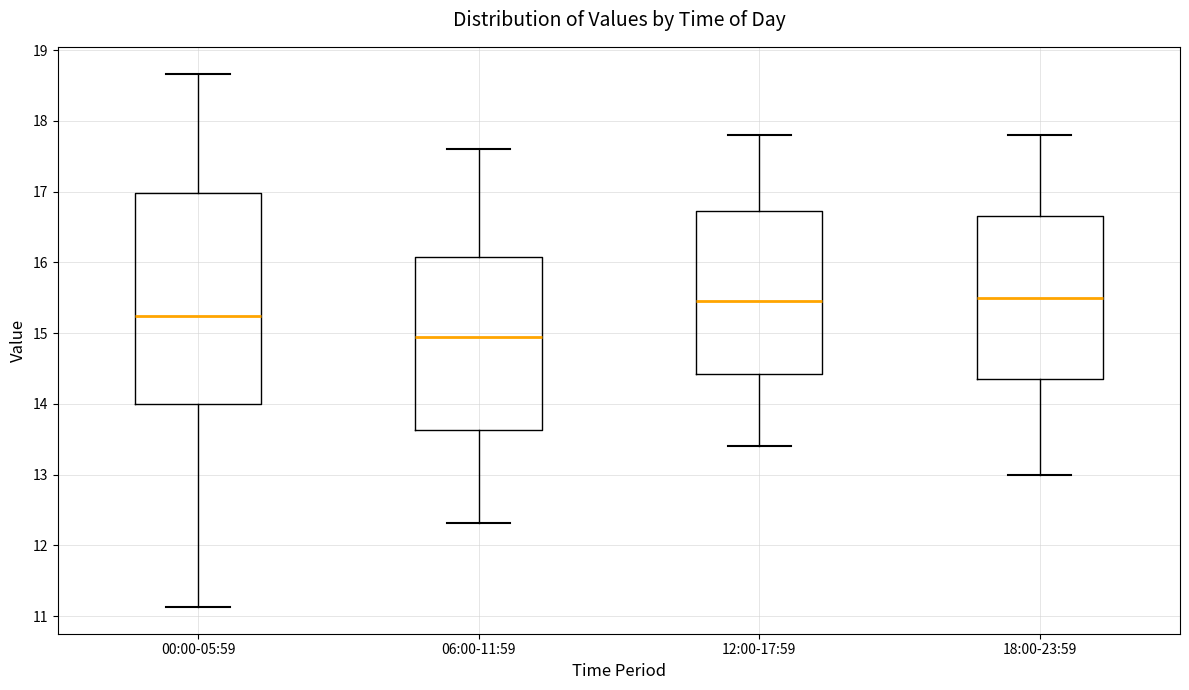

Reading left to right, transcribe this box plot: for each box, give where its median line is, the range the box spans, and where its two whiskers end, as read against the y-axis. The values are not printed on the chart, so give them approximately, as read against the axis.

00:00-05:59: median 15.3, box 14.0 to 17.0, whiskers 11.1 to 18.7
06:00-11:59: median 14.9, box 13.6 to 16.1, whiskers 12.3 to 17.6
12:00-17:59: median 15.5, box 14.4 to 16.7, whiskers 13.4 to 17.8
18:00-23:59: median 15.5, box 14.4 to 16.7, whiskers 13.0 to 17.8